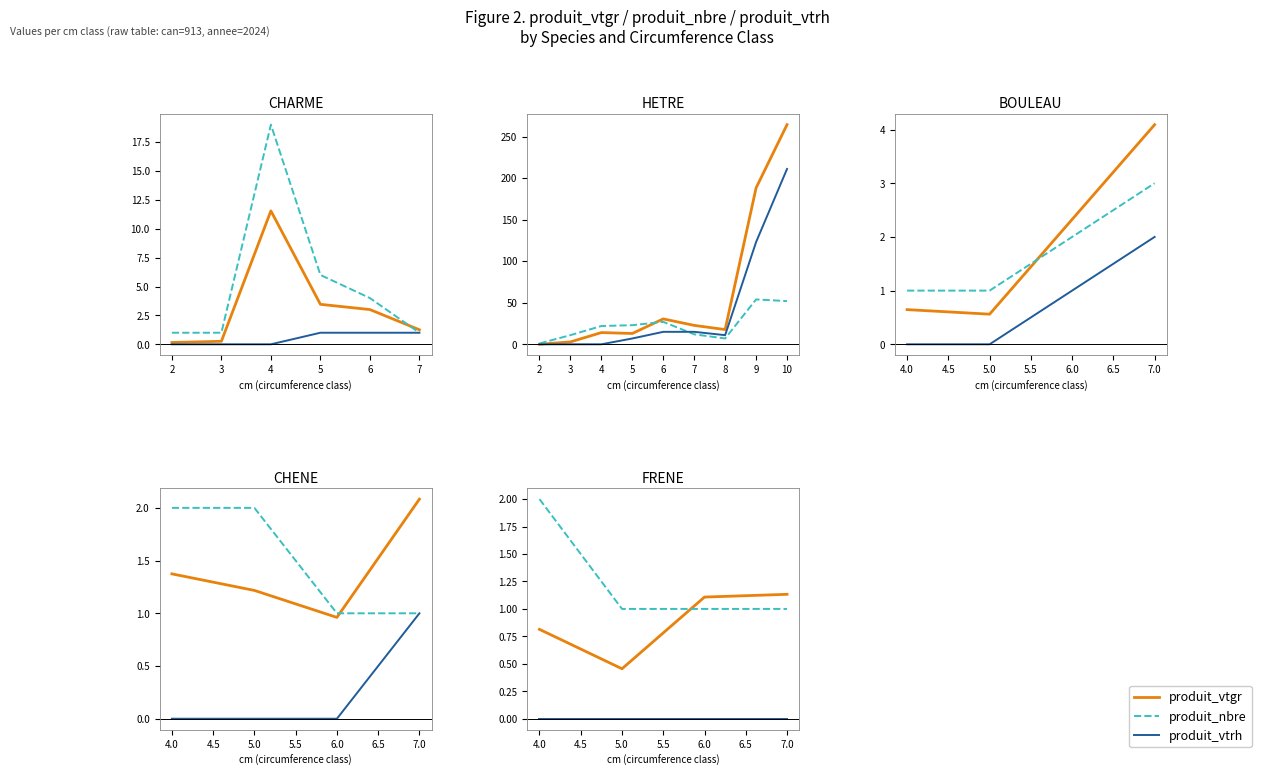

Is it true that produit_nbre equals 0.4 at 7.0?

False